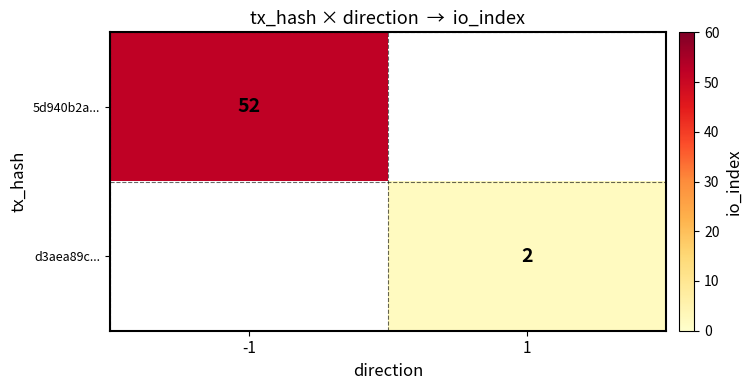

At how many categories does at least one series exceed 38?

1